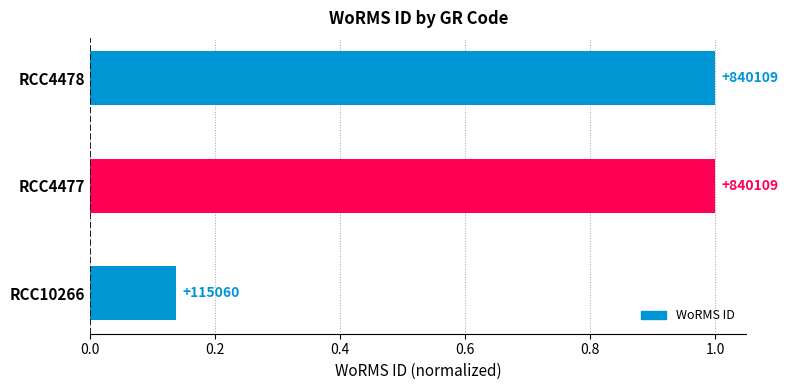

What is the average value?

0.7